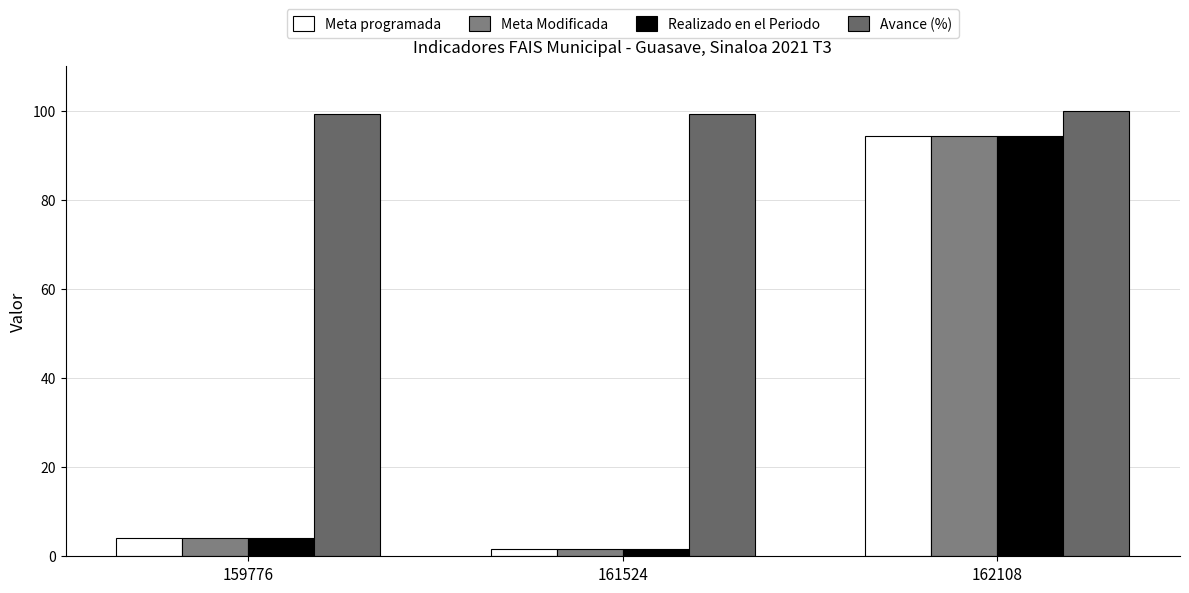

Count the number of data series in this chart.

4